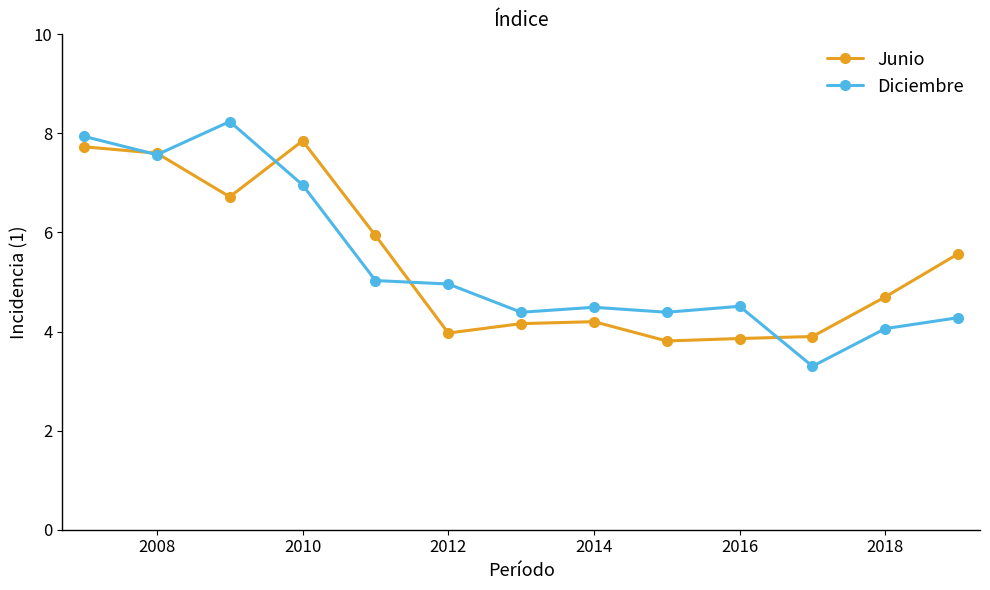

What is the value of the Junio point at the 8th from the left?

4.2